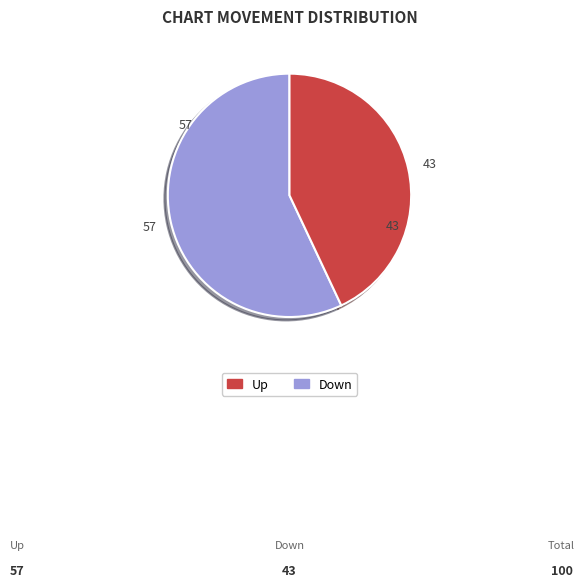

Is there a majority slice in this chart?

Yes